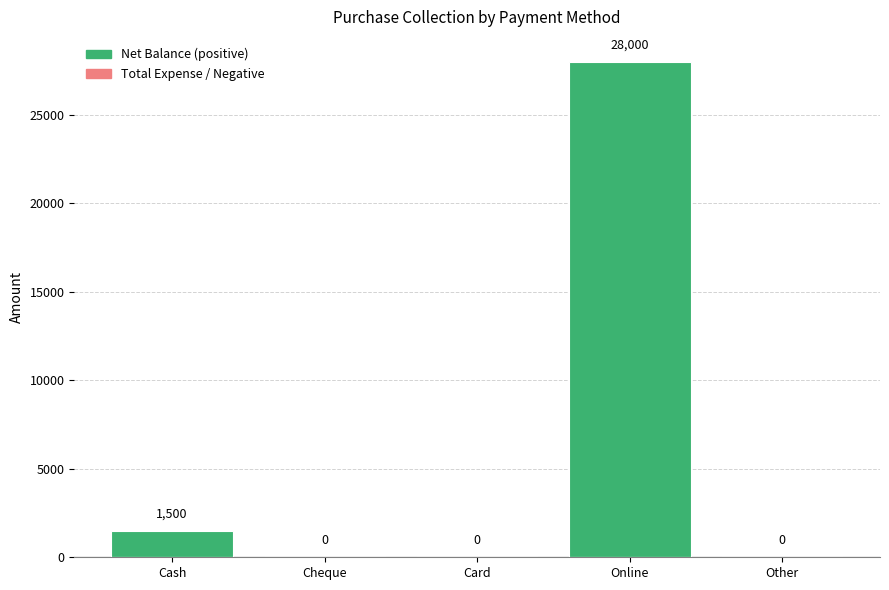

Which label corresponds to the largest value in the chart?

Online